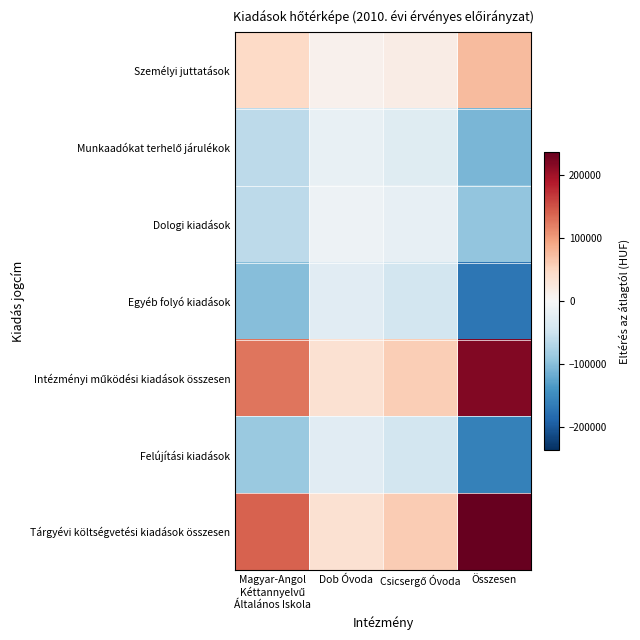

Which category has the highest value across all series?

Összesen